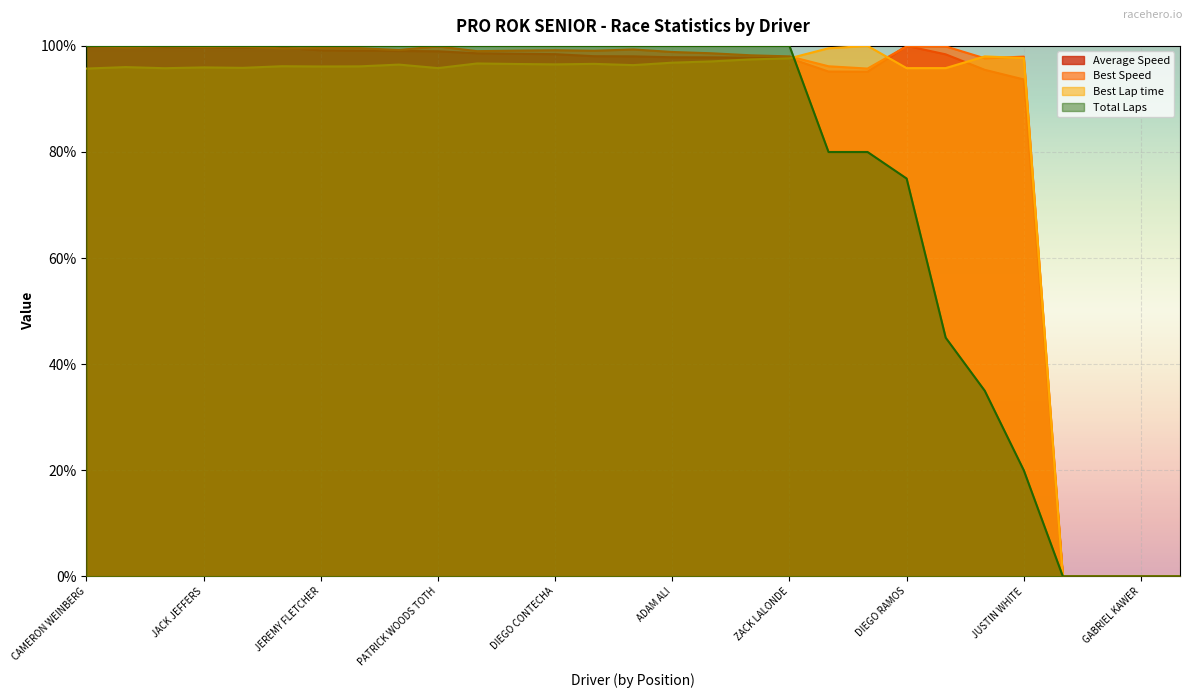

Is it true that Average Speed equals 133.8 at MATHEUS MORGATTO?

False